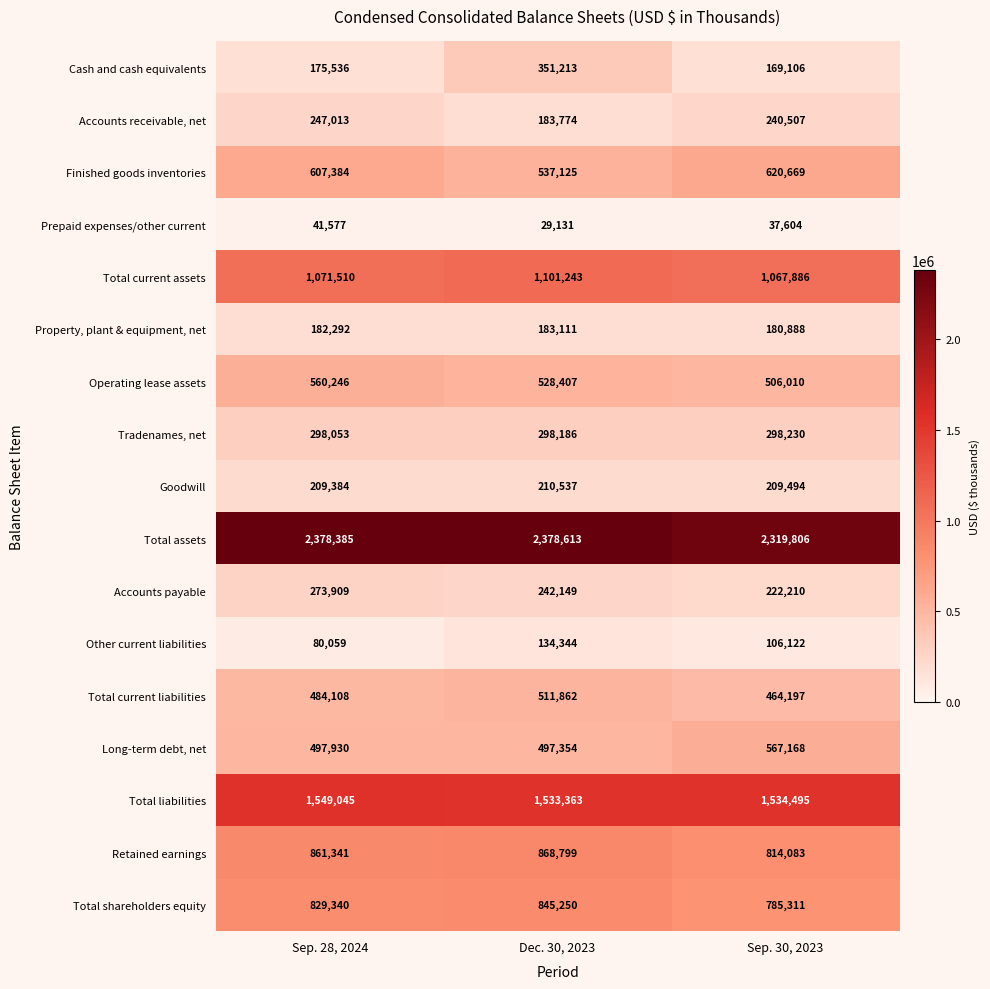

What is the difference between the highest and lowest values at Sep. 30, 2023?

2282202